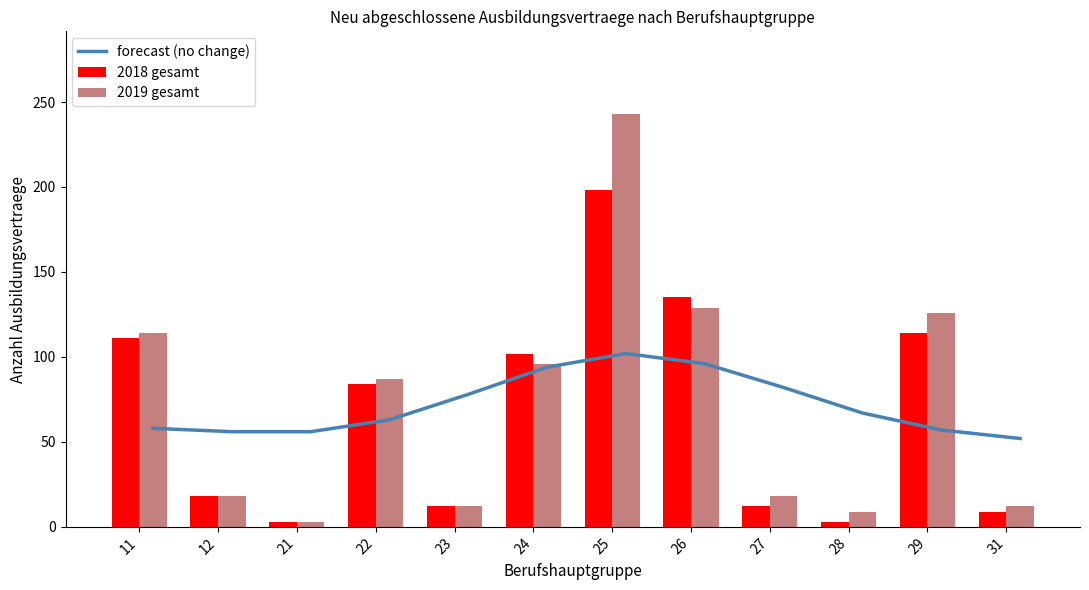

How many data points does each series have?

12